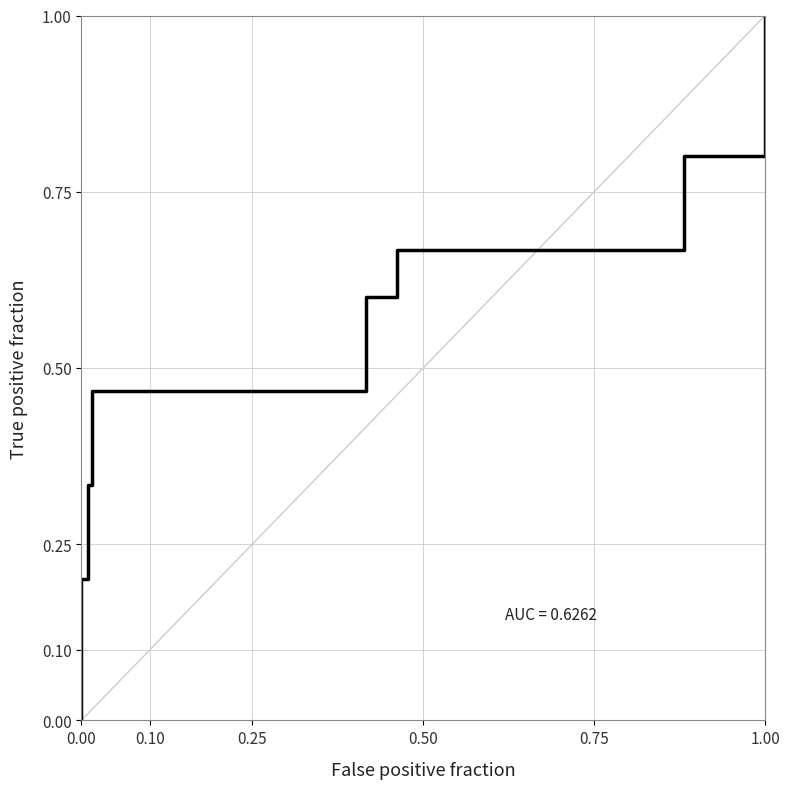

Does the chart have visible grid lines?

Yes